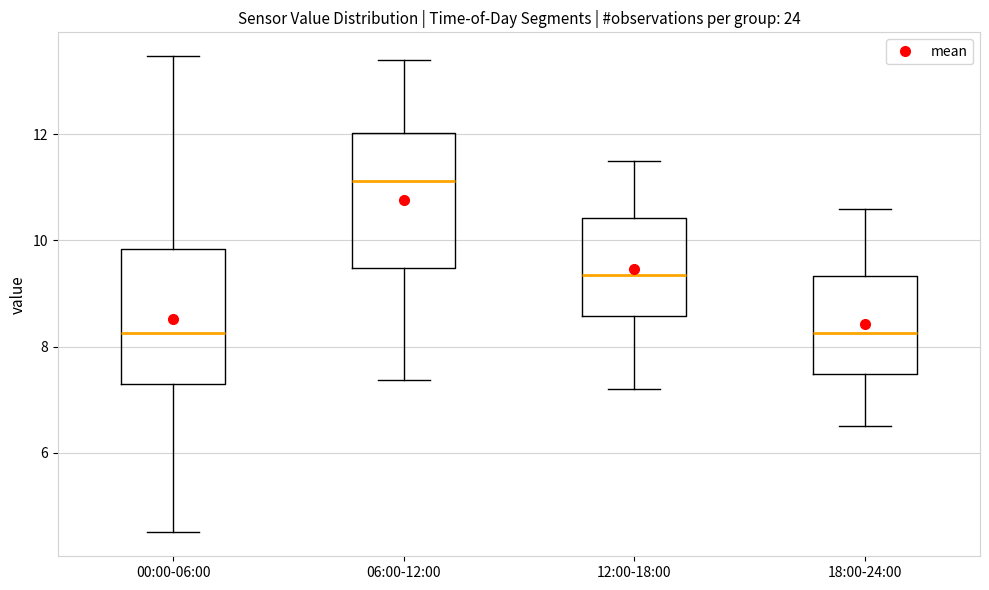

Reading left to right, read every box against the y-axis: the position of its median line, the range the box covers, and the ends of its whiskers. The values are not printed on the chart, so give them approximately, as read against the axis.

00:00-06:00: median 8.2, box 7.2 to 9.8, whiskers 4.6 to 13.4
06:00-12:00: median 11.2, box 9.4 to 12.0, whiskers 7.4 to 13.4
12:00-18:00: median 9.4, box 8.6 to 10.4, whiskers 7.2 to 11.6
18:00-24:00: median 8.2, box 7.4 to 9.4, whiskers 6.6 to 10.6